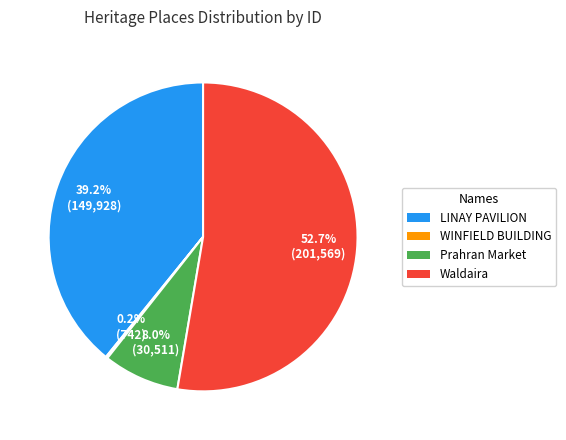

Is Waldaira the majority of the pie?

Yes